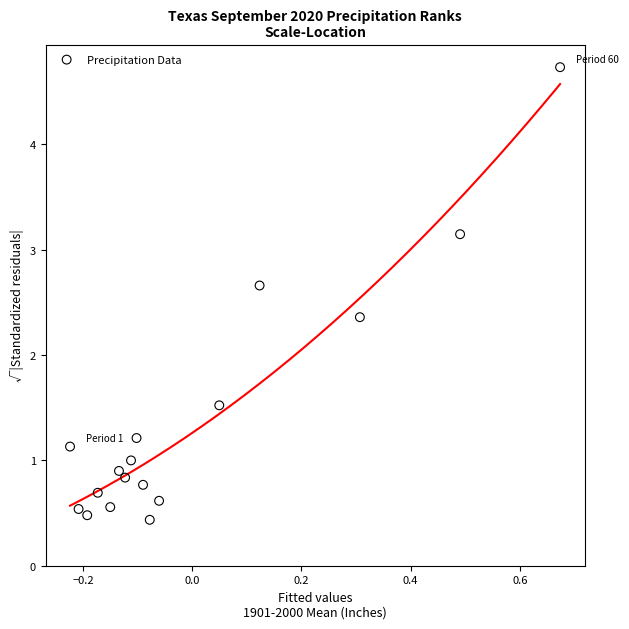

What Y value in the scatter plot is closest to 2?

2.4